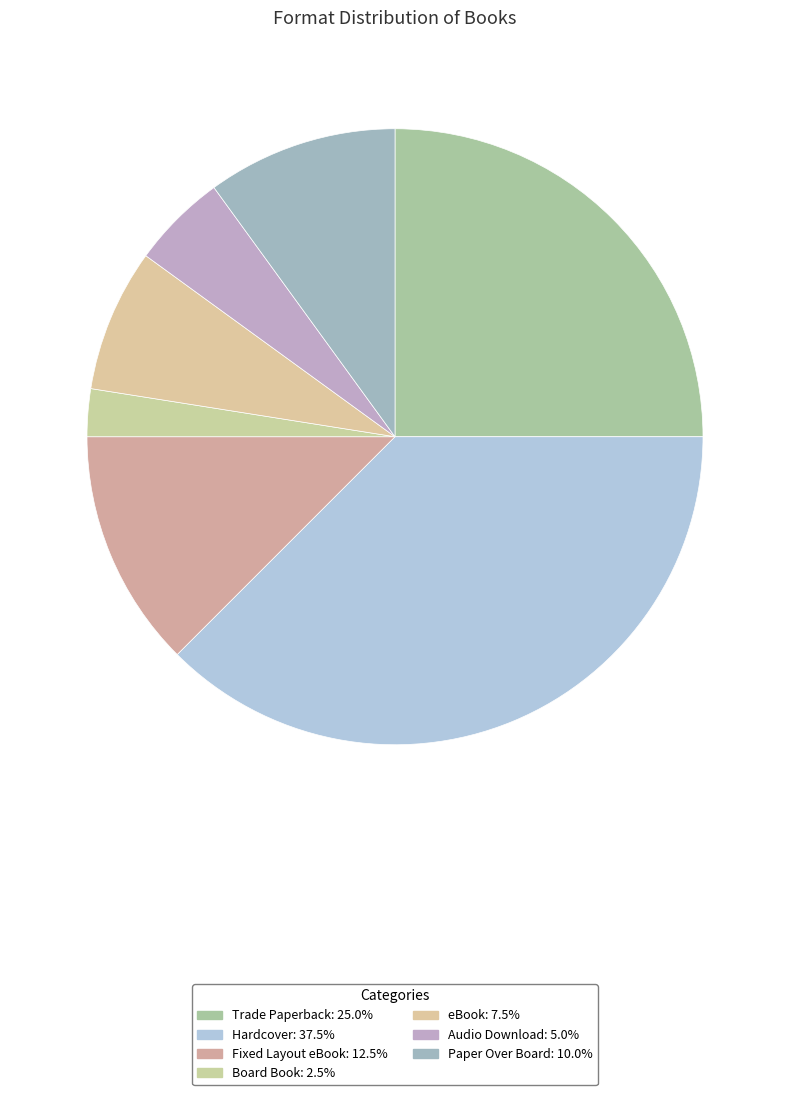

Count the number of slices in the pie.

7